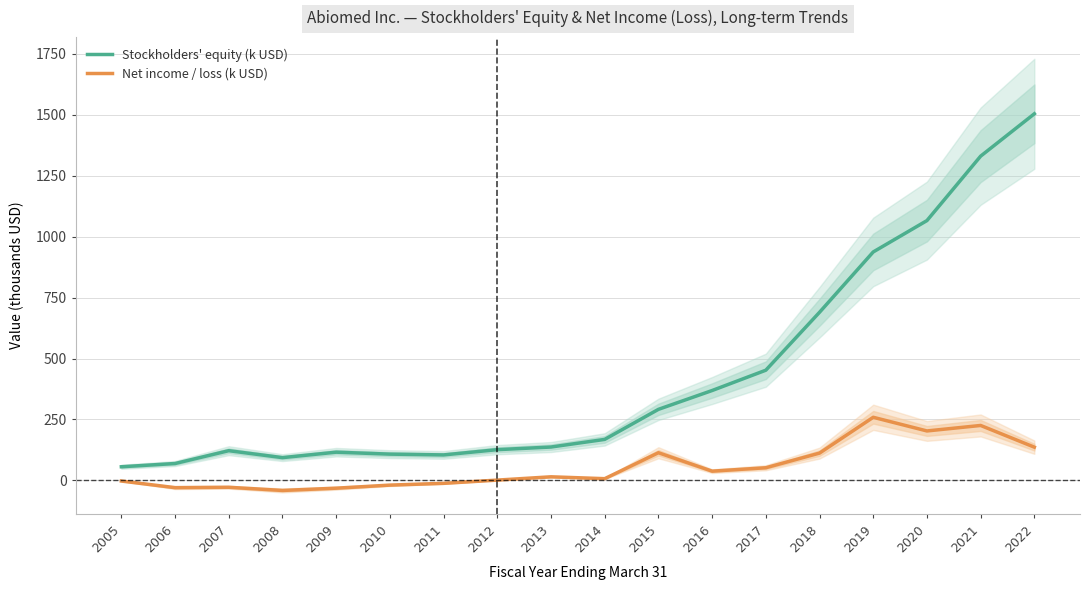

Reading left to right, transcribe all the data shown in this chart.

Stockholders' equity (k USD): 2005=56.2	2006=69.5	2007=122.1	2008=93.6	2009=116.0	2010=108.0	2011=104.7	2012=126.3	2013=137.1	2014=168.4	2015=291.6	2016=368.8	2017=452.1	2018=689.5	2019=936.9	2020=1065.5	2021=1329.7	2022=1503.3
Net income / loss (k USD): 2005=-2.3	2006=-29.4	2007=-27.9	2008=-40.9	2009=-31.6	2010=-19.0	2011=-11.8	2012=1.5	2013=15.0	2014=7.4	2015=113.7	2016=38.1	2017=52.1	2018=112.2	2019=259.0	2020=203.0	2021=225.5	2022=136.5